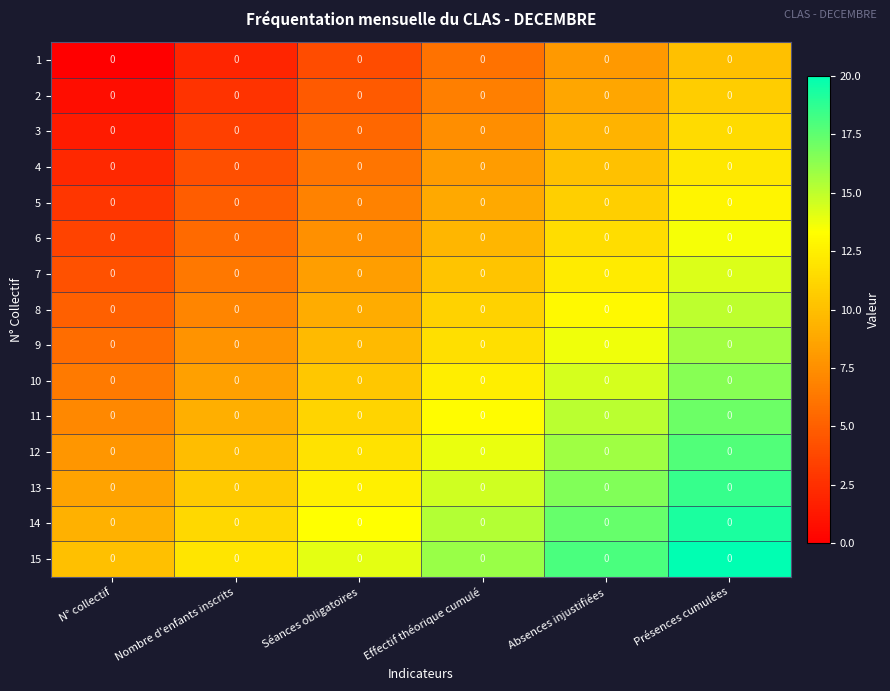

The 9 series shows 22.7 at Présences cumulées. True or false?

False